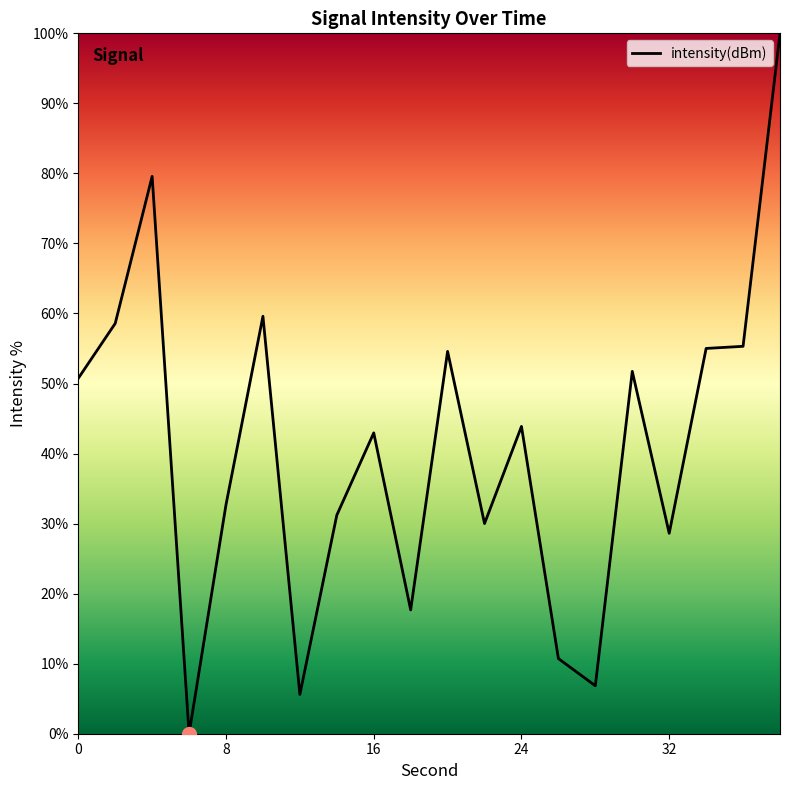

What is the greatest value displayed?

100.0